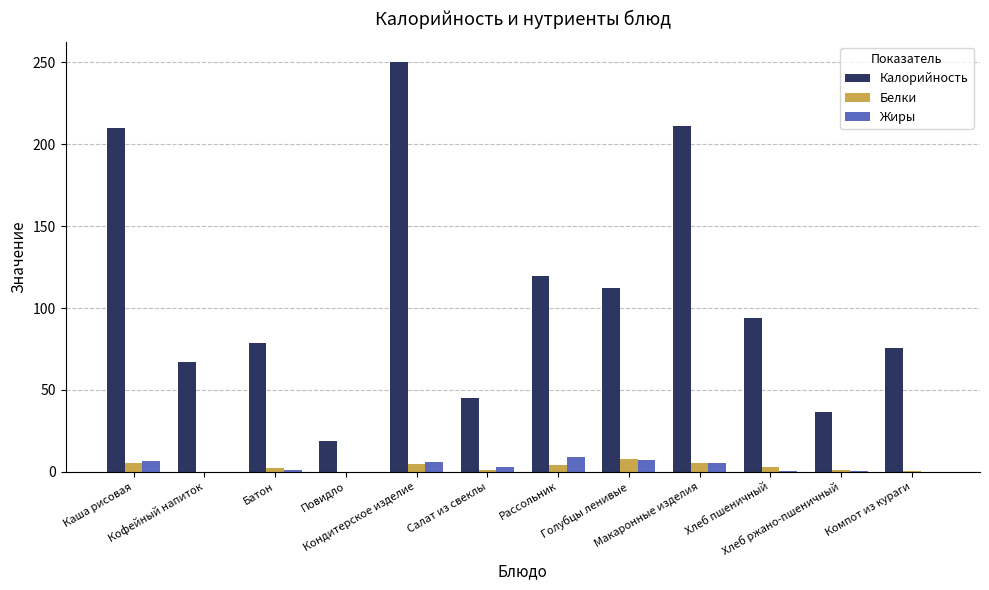

What is the highest value of the Жиры series?

9.0